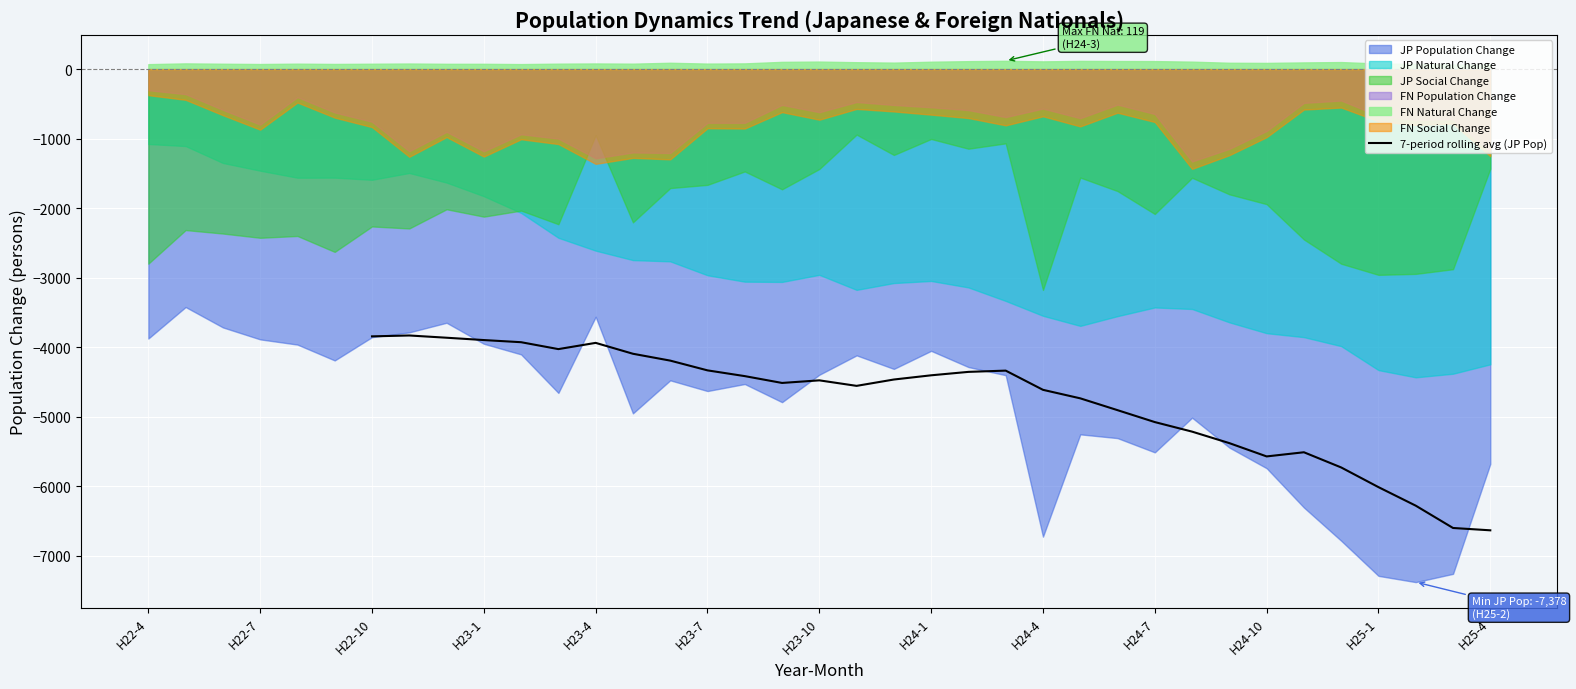

What is the sum of all values?

-147720.0